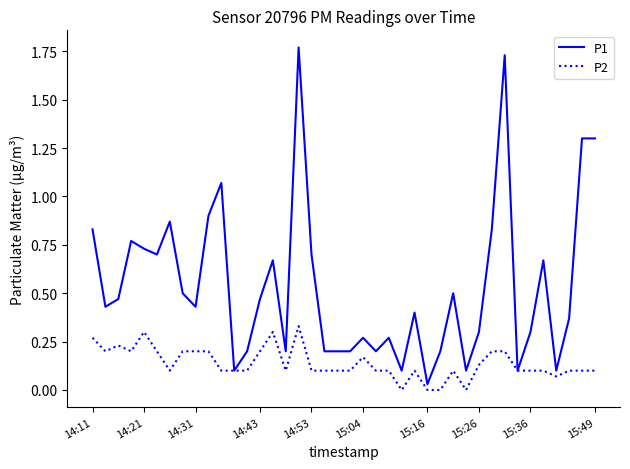

Which series has the widest spread of values?

P1